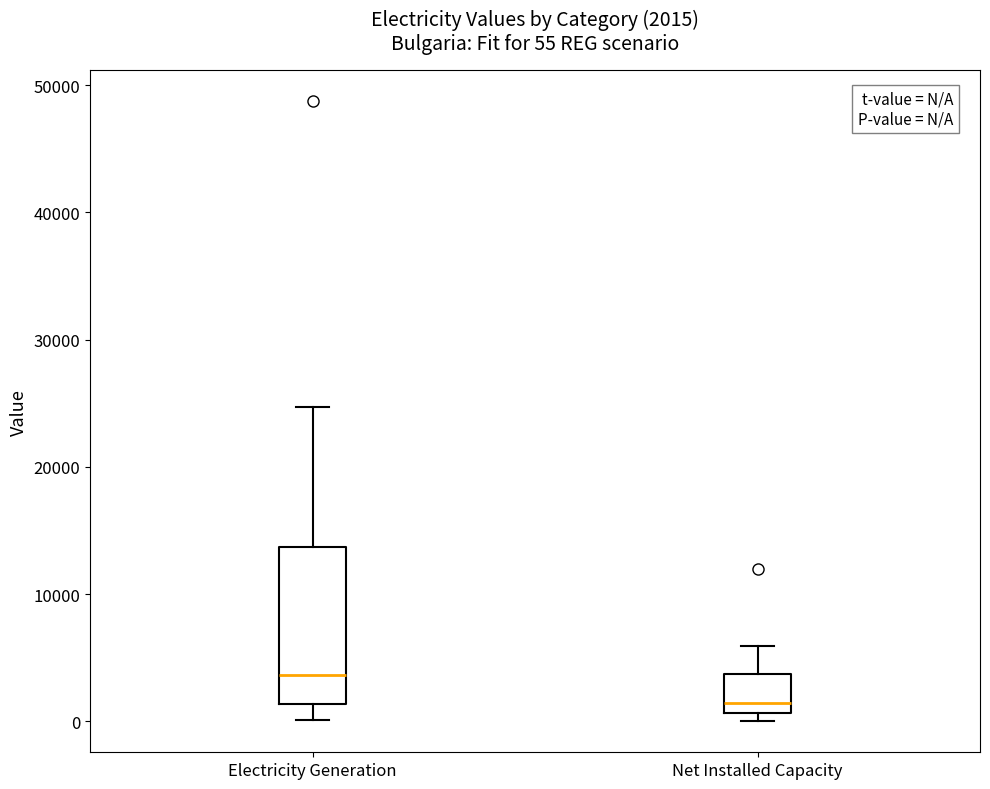

Comparing the boxes themselves (not the whiskers), which one is the tallest?

Electricity Generation